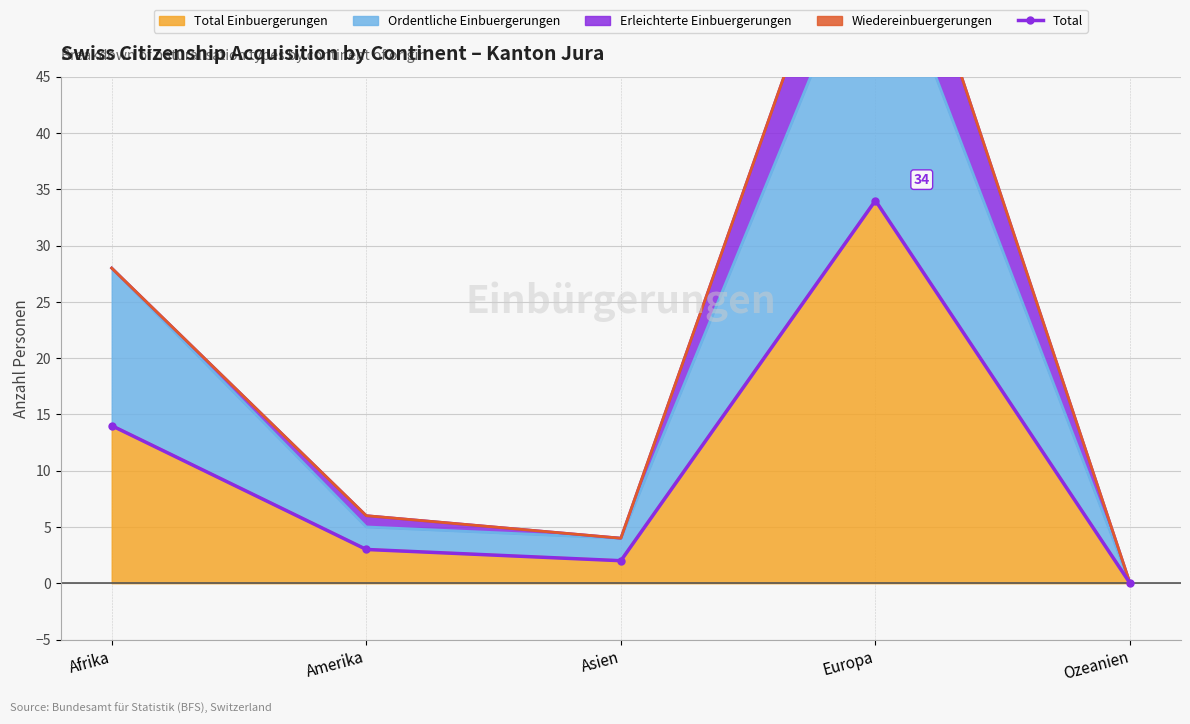

The chart shows a value of 16 at Ozeanien. True or false?

False